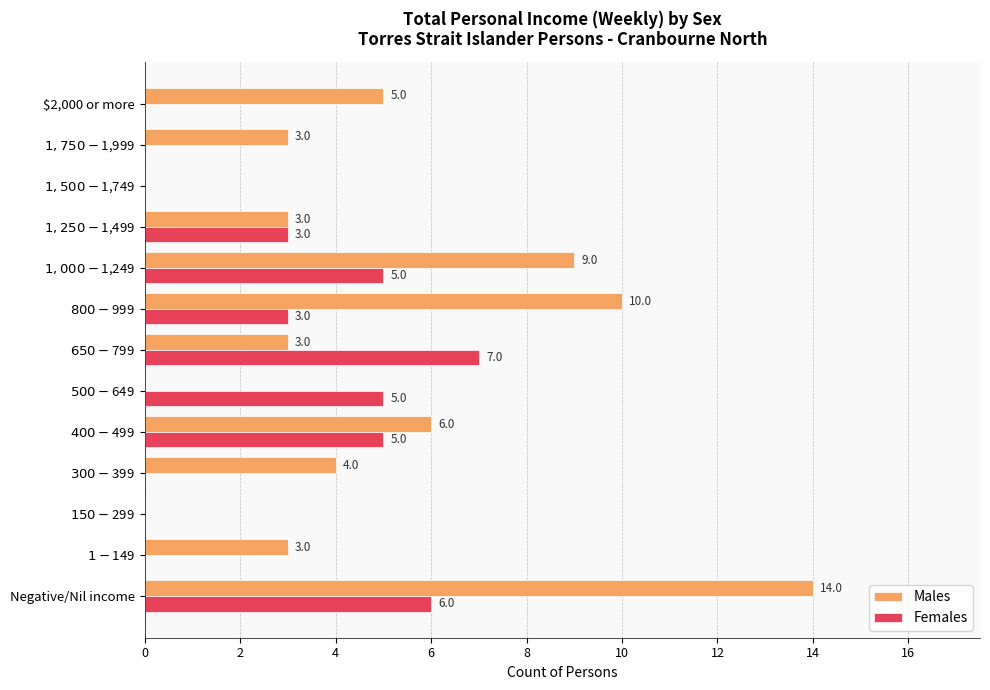

Which series has the largest total across all categories?

Males